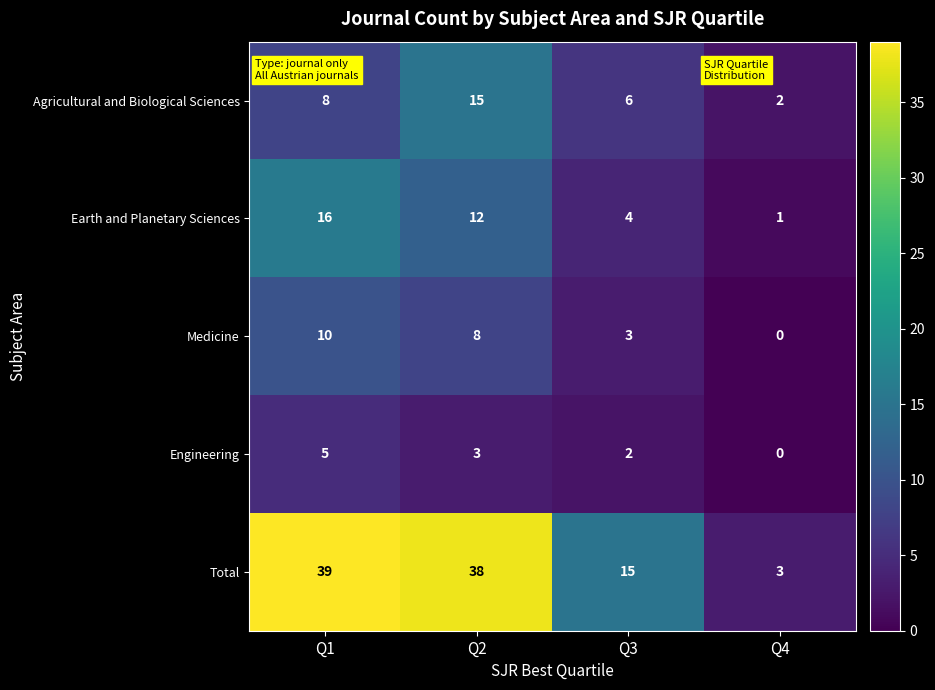

What is the maximum value shown in the chart?

39